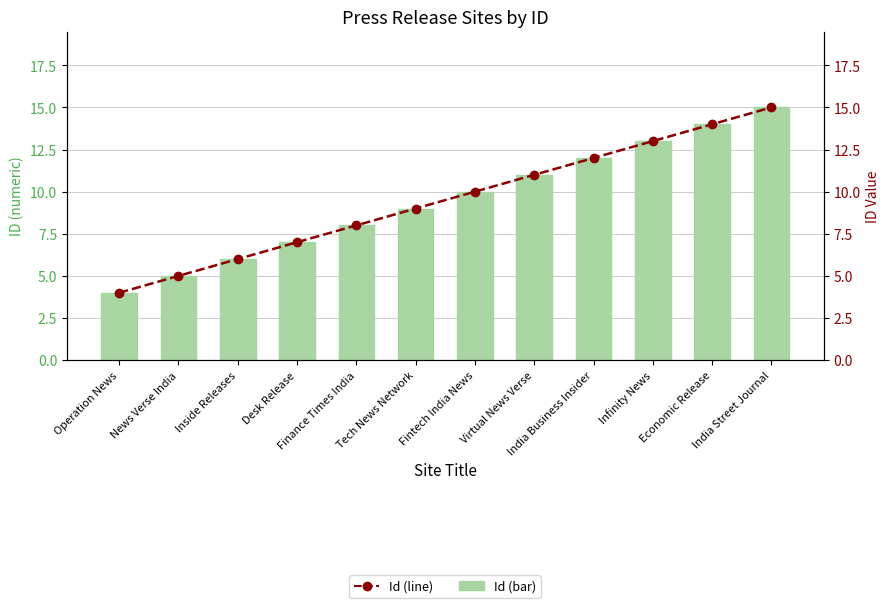

Reading right to left, what are all the values shown in this chart?

Id (bar): 15	14	13	12	11	10	9	8	7	6	5	4
Id (line): 15	14	13	12	11	10	9	8	7	6	5	4